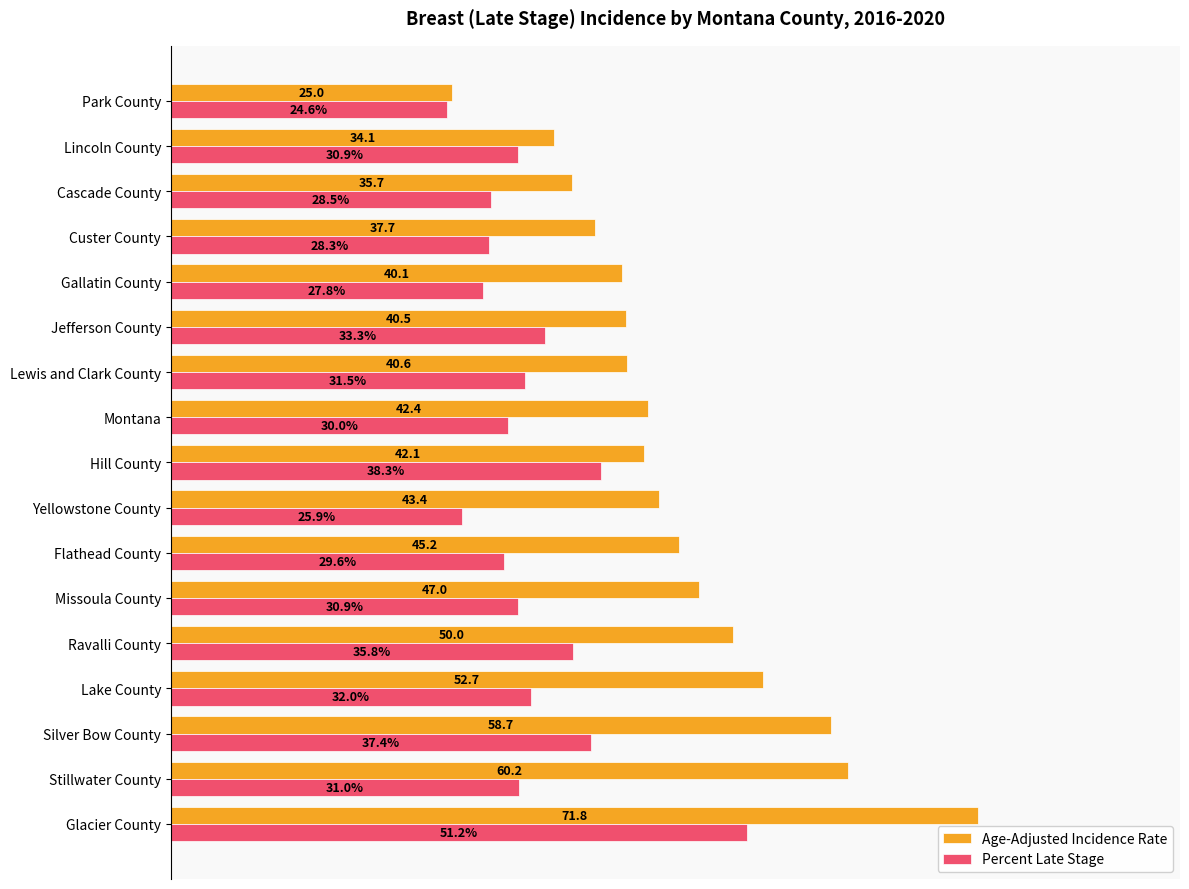

Which series has the largest total across all categories?

Age-Adjusted Incidence Rate